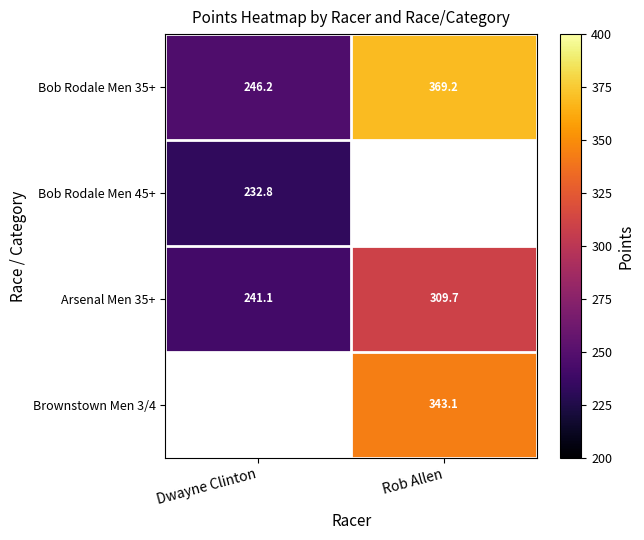

Which has a higher value, Rob Allen or Dwayne Clinton?

Rob Allen